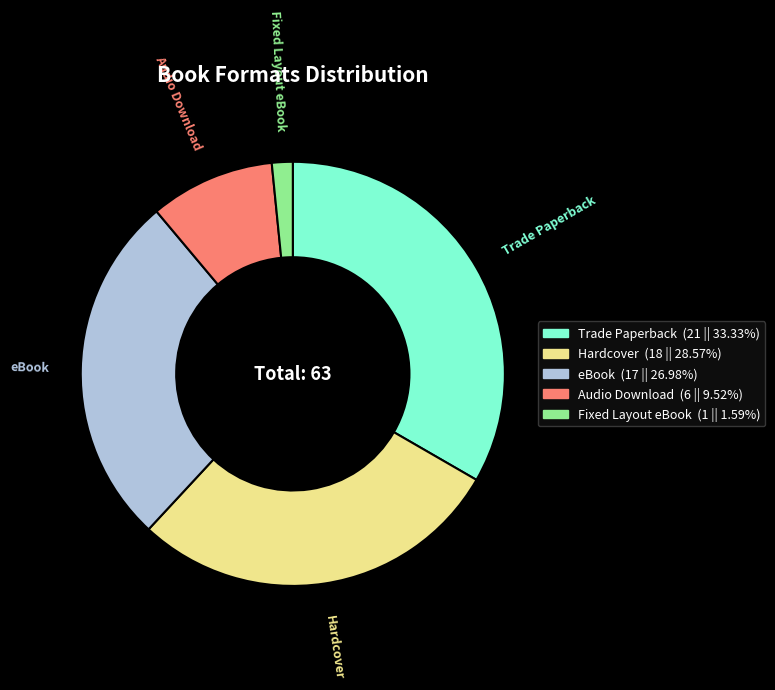

How many segments does this pie chart have?

5